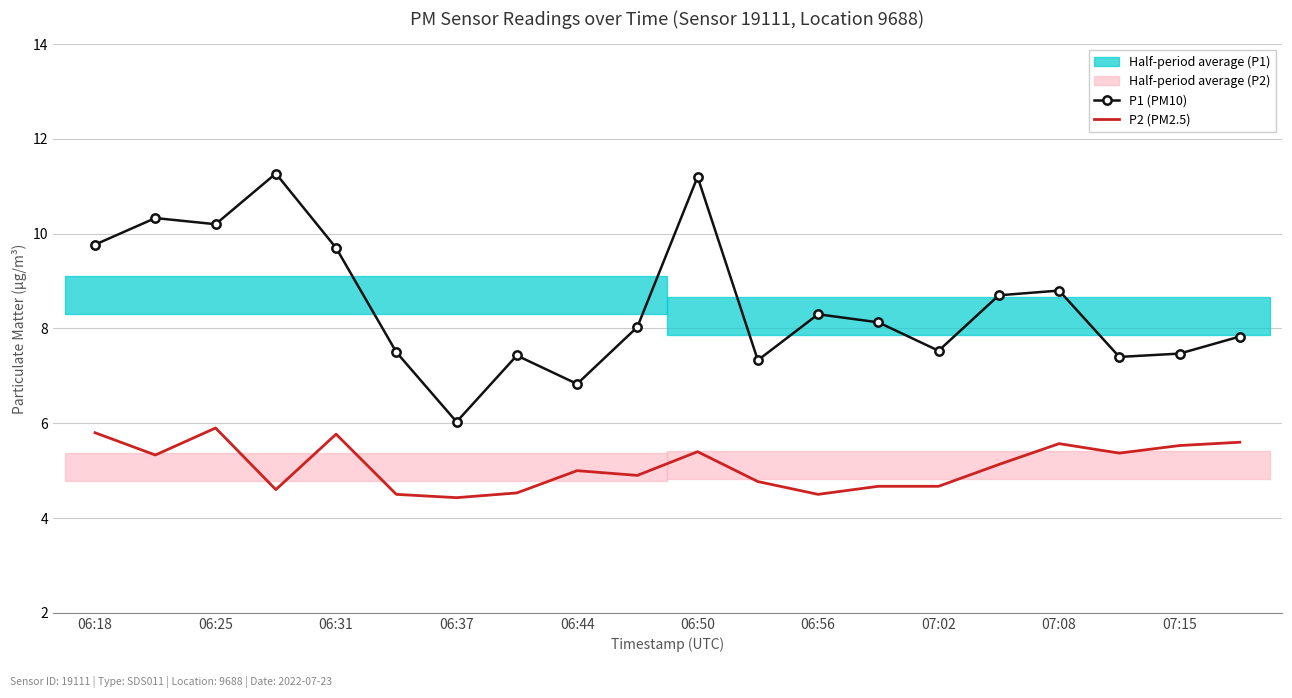

Read the P1 (PM10) value at 07:15.

7.5